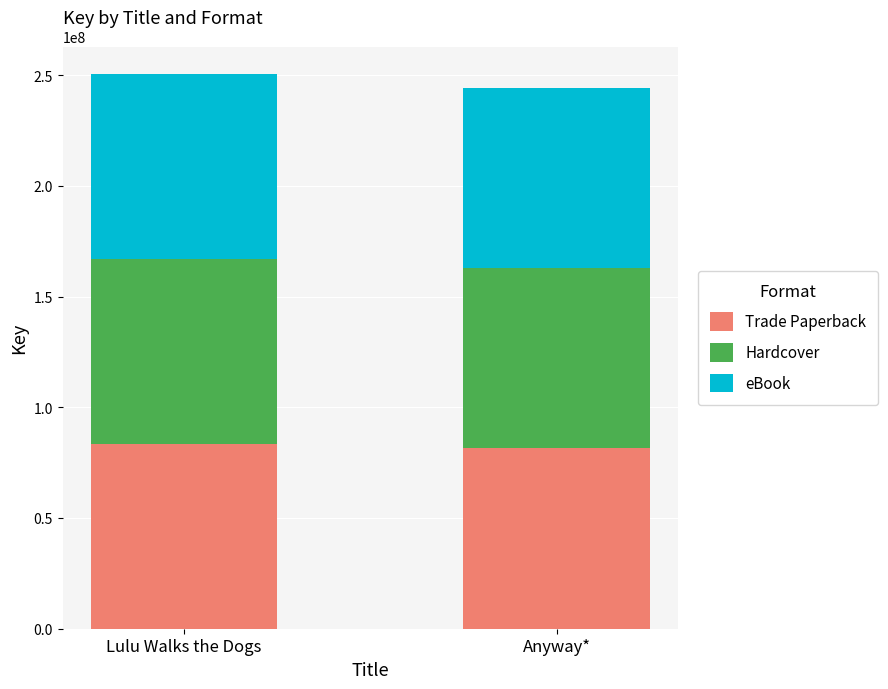

What is the total value across all series at Lulu Walks the Dogs?

250383783